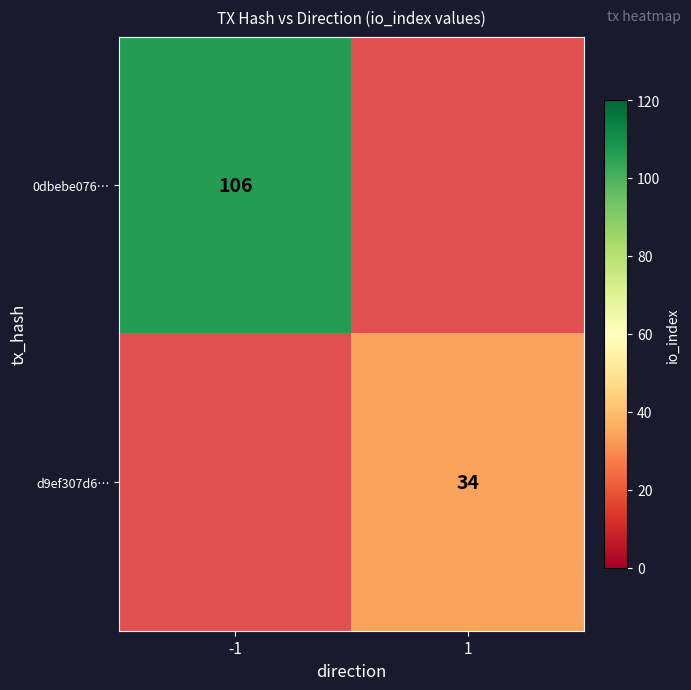

What is the greatest value displayed?

106.0